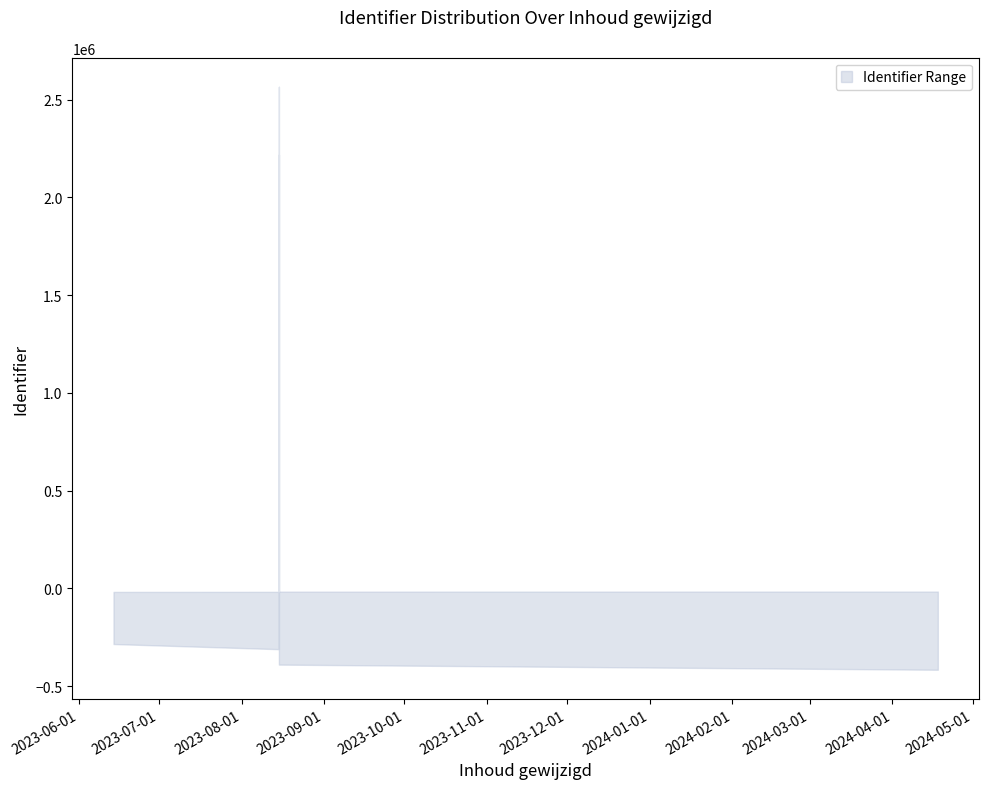

Rank the categories by lower value from lowest to highest.

2023-06-14, 2023-06-14, 2023-06-14, 2023-06-14, 2023-06-14, 2023-06-14, 2023-06-14, 2023-08-15, 2023-08-15, 2024-04-18, 2023-06-14, 2023-06-14, 2023-06-14, 2023-06-14, 2023-08-15, 2023-08-15